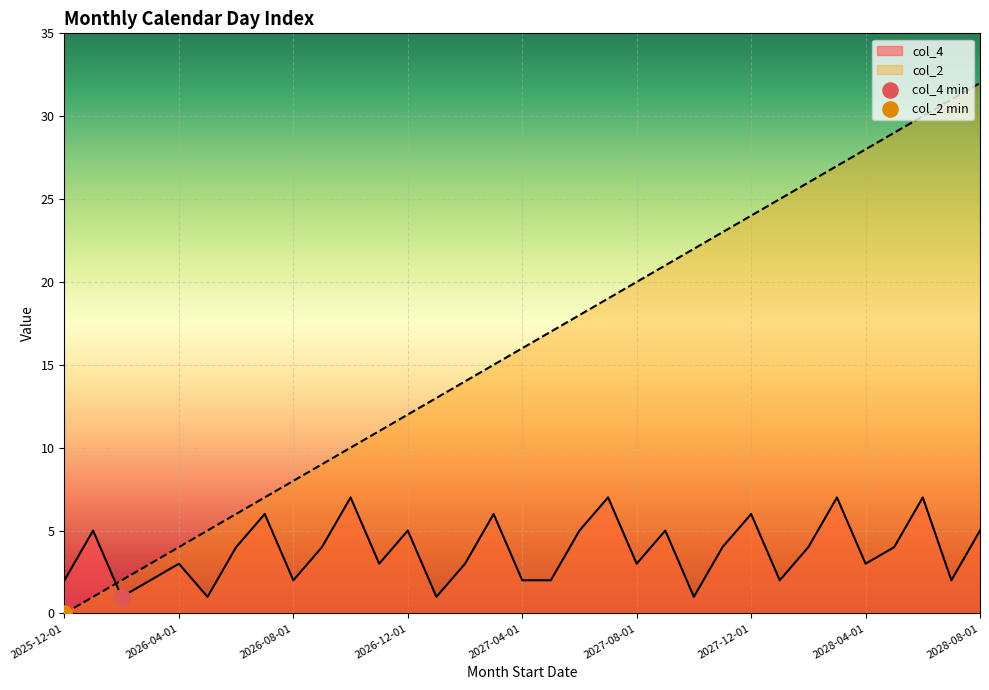

What is the total value across all series at 2027-06-01?

23